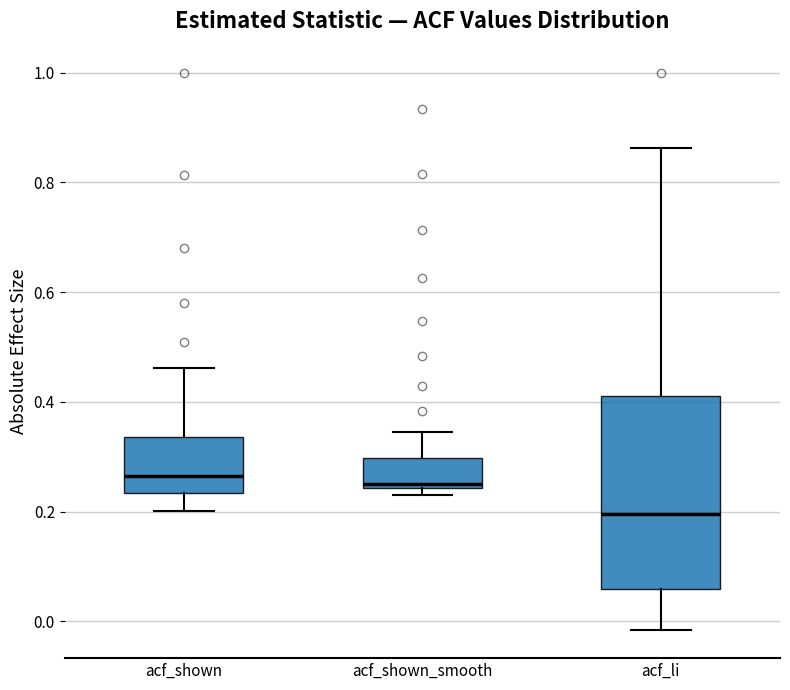

Reading left to right, transcribe this box plot: for each box, give where its median line is, the range the box spans, and where its two whiskers end, as read against the y-axis. The values are not printed on the chart, so give them approximately, as read against the axis.

acf_shown: median 0.26, box 0.24 to 0.34, whiskers 0.20 to 0.46
acf_shown_smooth: median 0.26, box 0.24 to 0.30, whiskers 0.24 (just below the box's lower edge) to 0.34
acf_li: median 0.20, box 0.06 to 0.42, whiskers -0.02 to 0.86